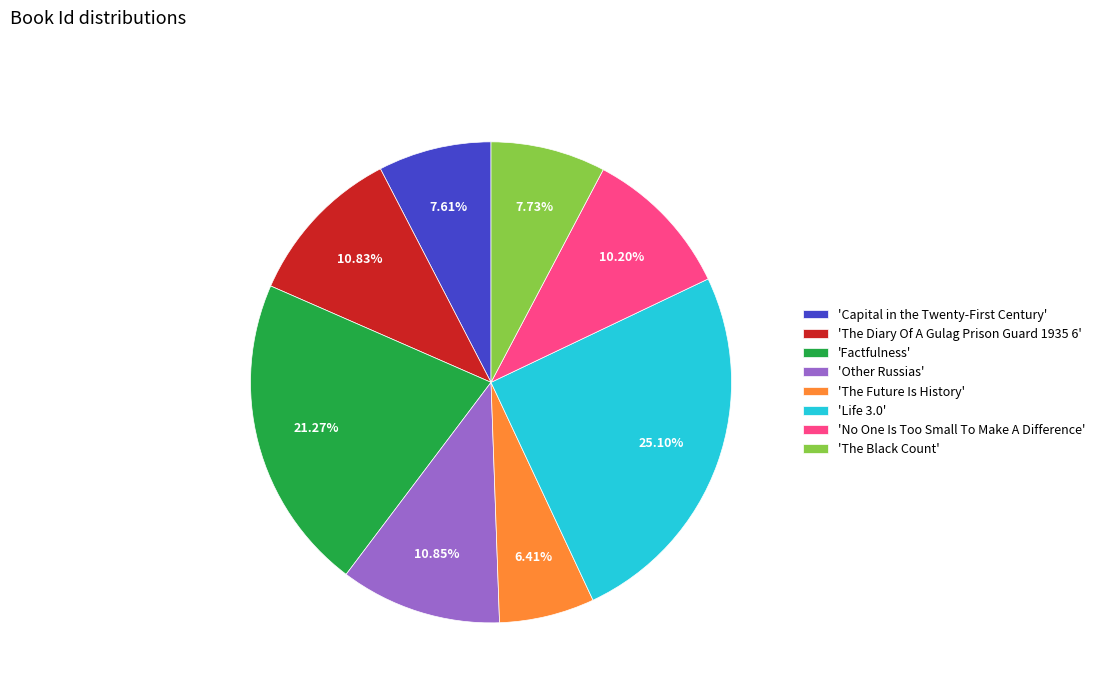

Approximately how many times larger is the value at 'No One Is Too Small To Make A Difference' compared to 'Other Russias'?

0.9